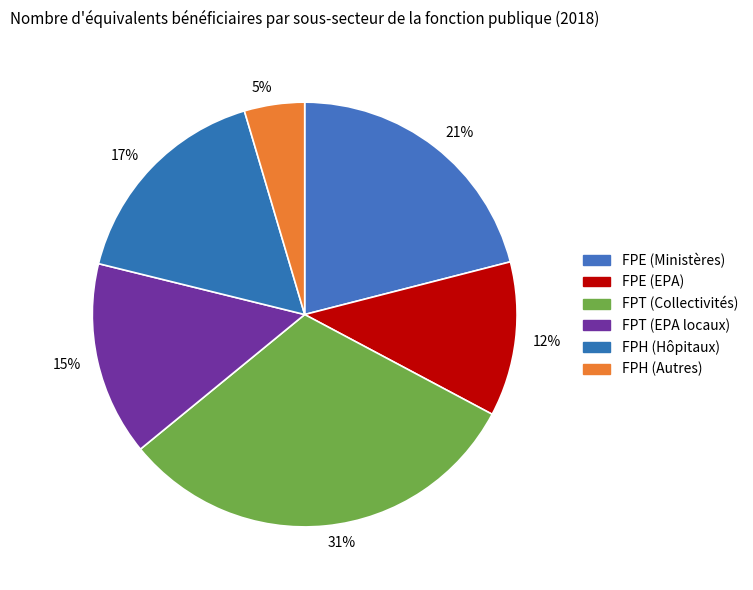

What is the ratio of the value at 5% to the value at 15%?

0.3